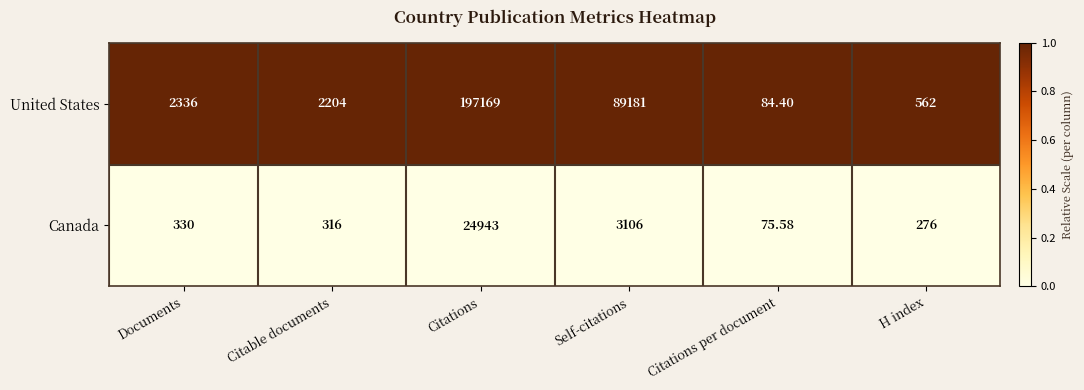

Rank the series by their maximum value, from lowest to highest.

Canada, United States